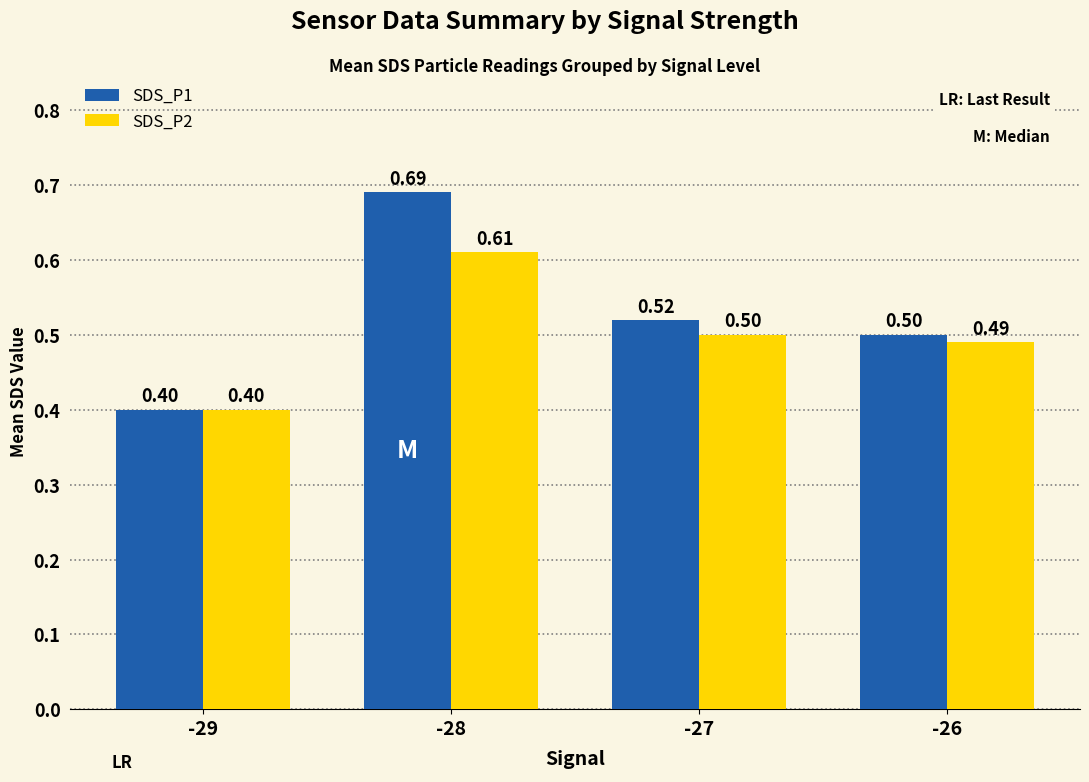

What is the value of the SDS_P2 bar at the 3rd from the left?

0.5